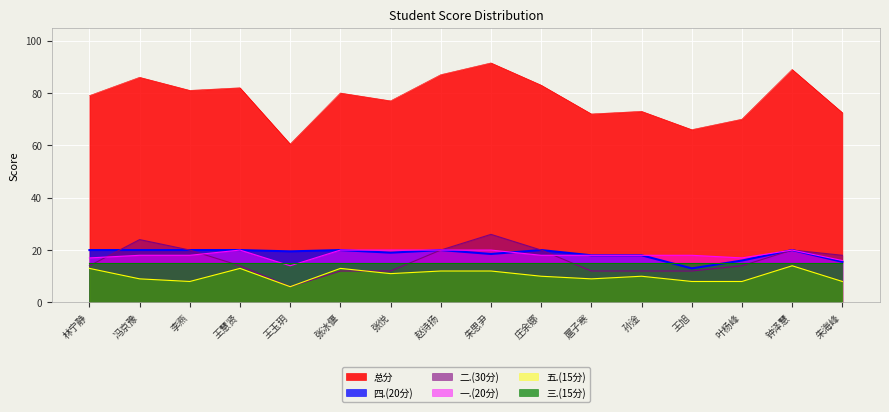

What is the label of the 4th point from the left?

王慧贤